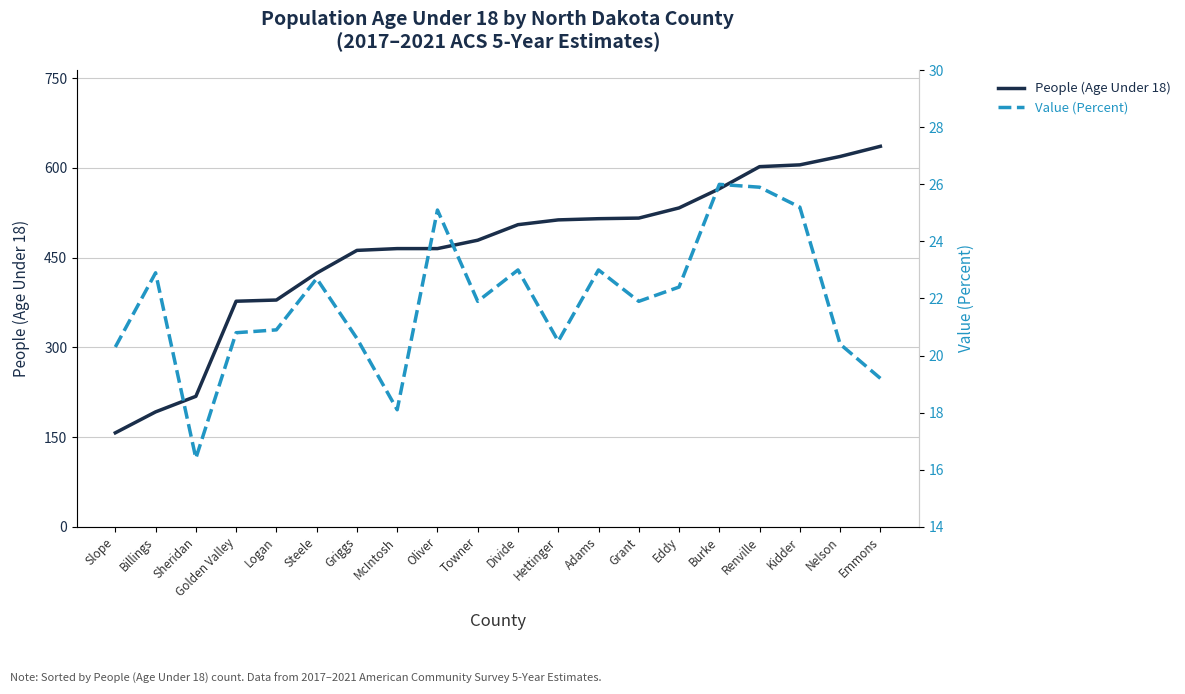

Count the number of data series in this chart.

2